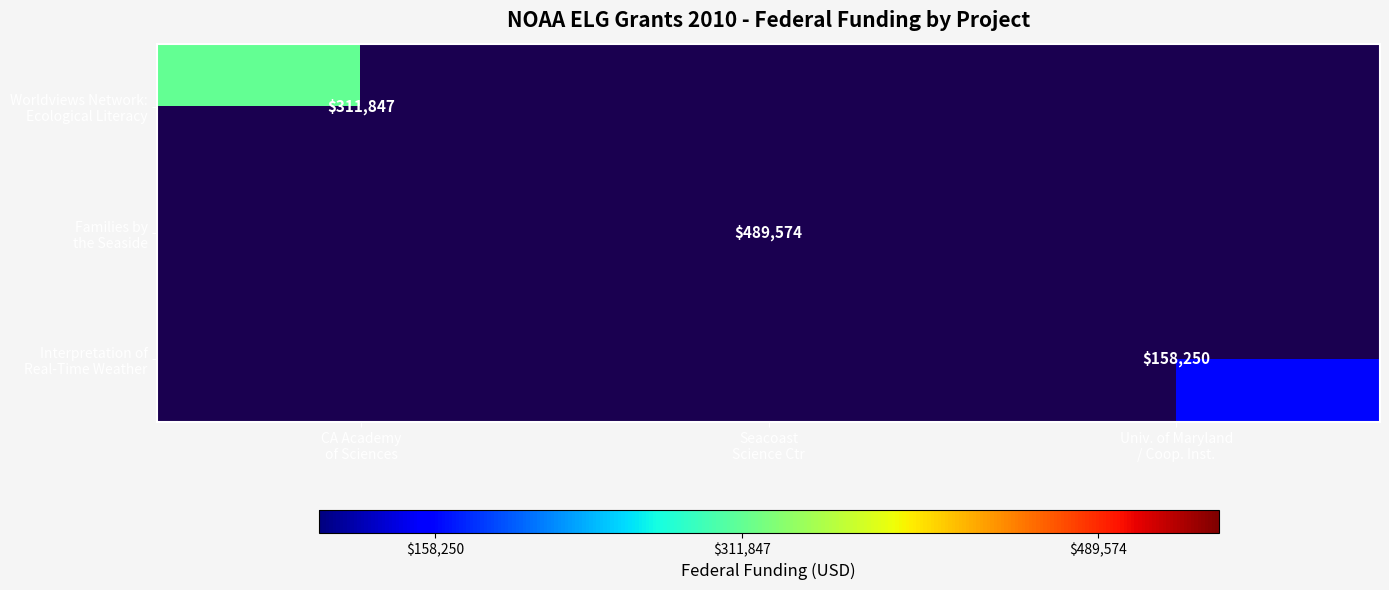

What is the approximate value of Interpretation of Real-Time Weather at Univ. of Maryland / Coop. Inst.?

158250.0